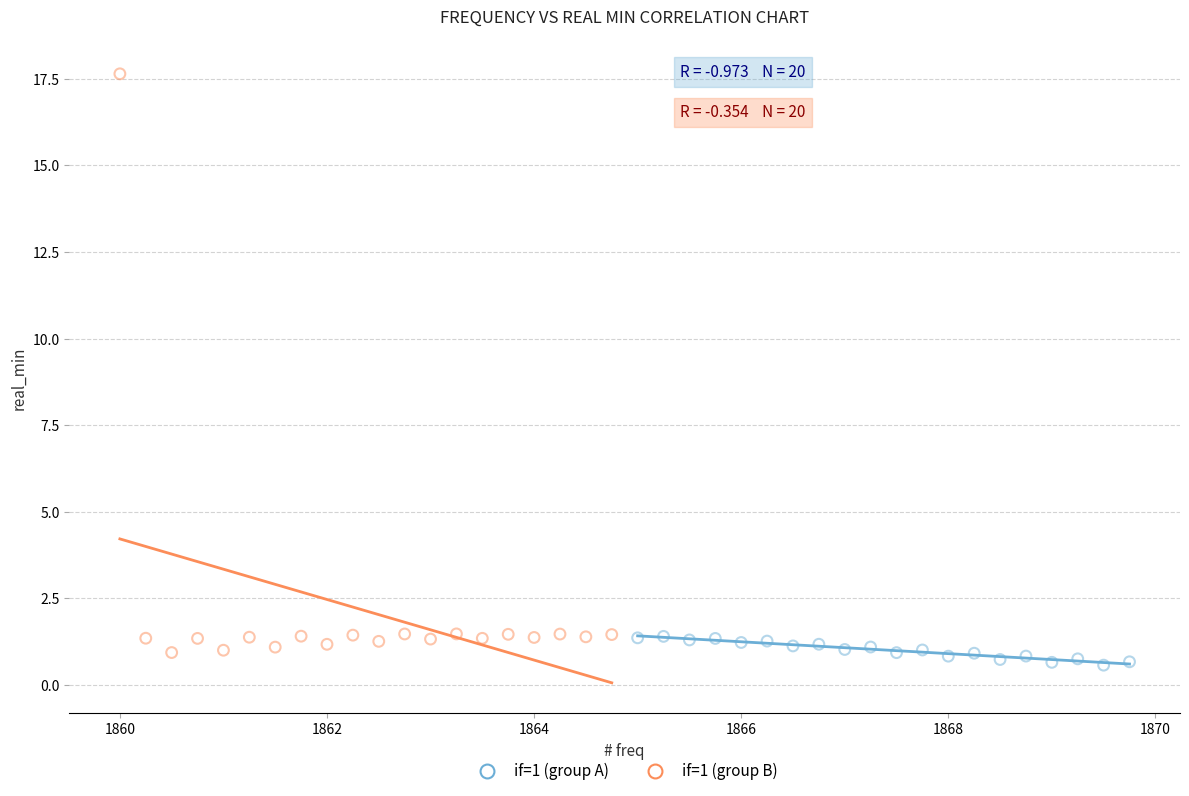

Which series contains the highest Y value?

if=1 (group B)